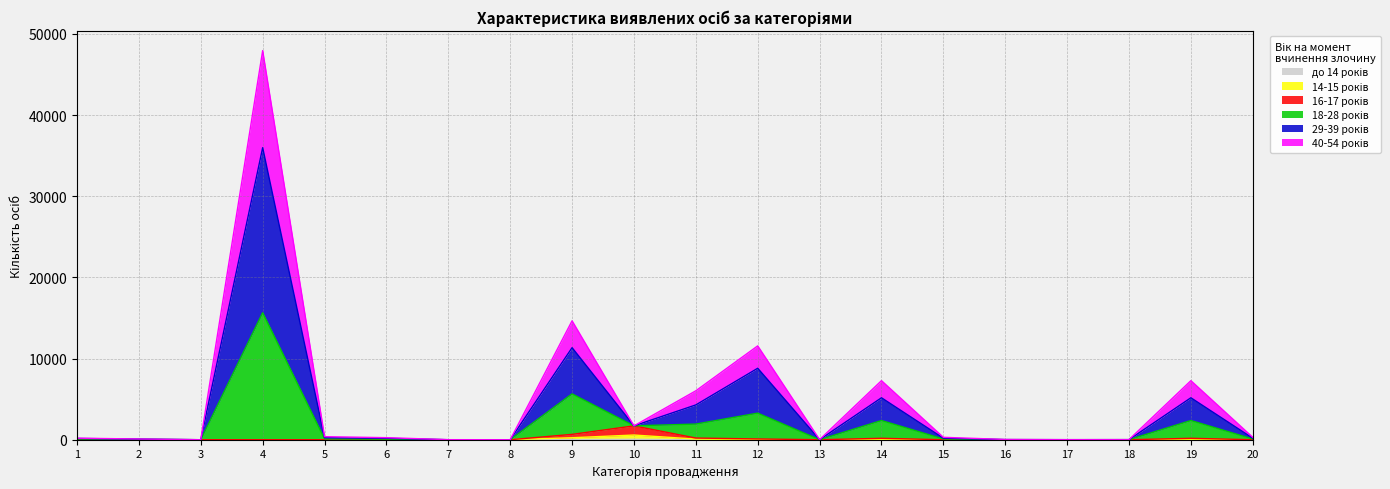

At which category is the sum across all series the highest?

4